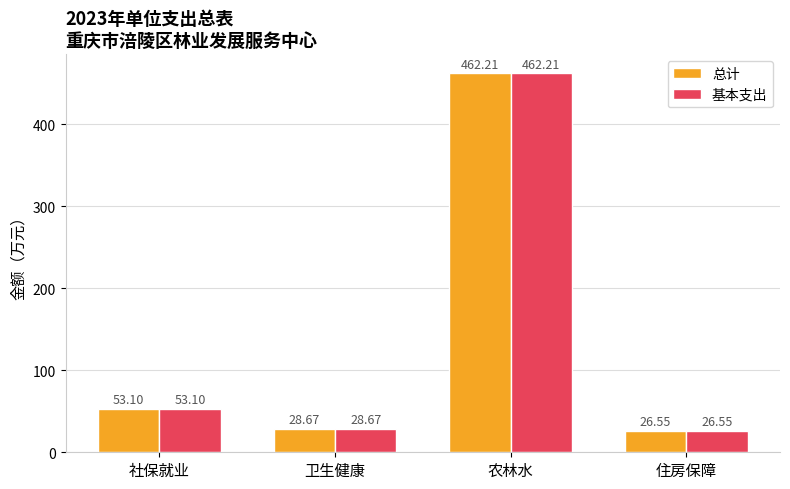

Where is 总计 nearest to the value 244?

社保就业